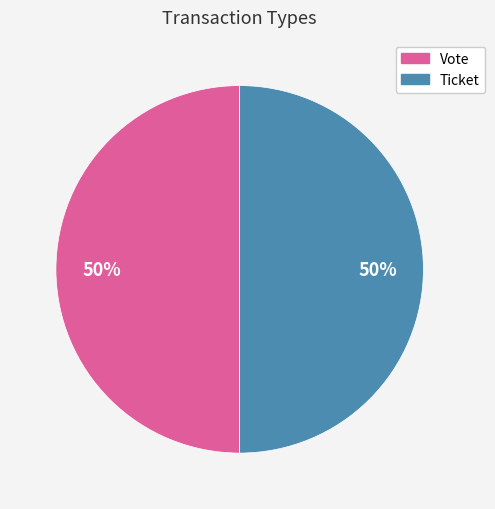

To the nearest percent, what is the difference between the Ticket and Vote slice percentages?

0%